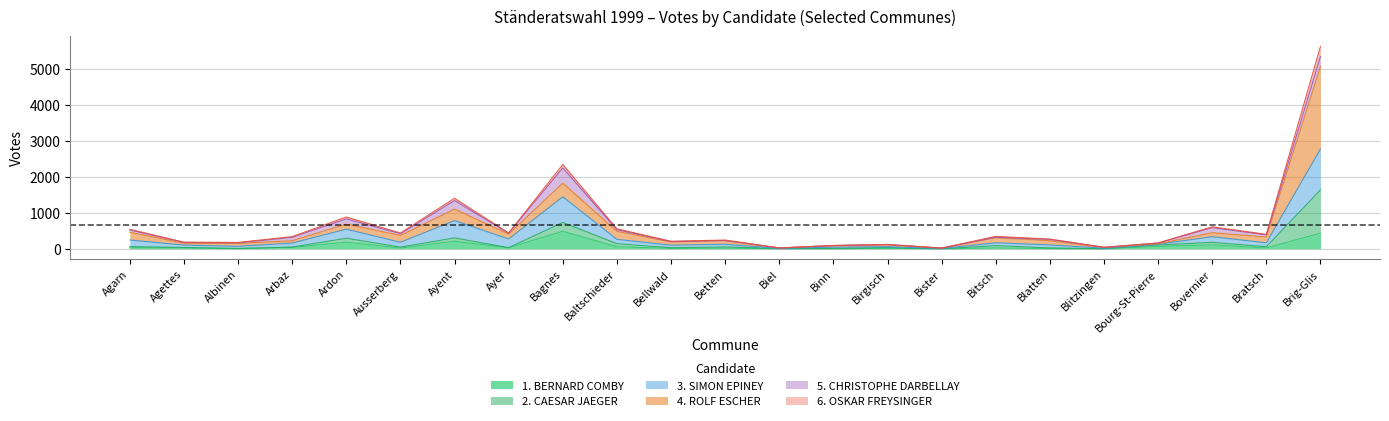

Count the number of categories in the chart.

23